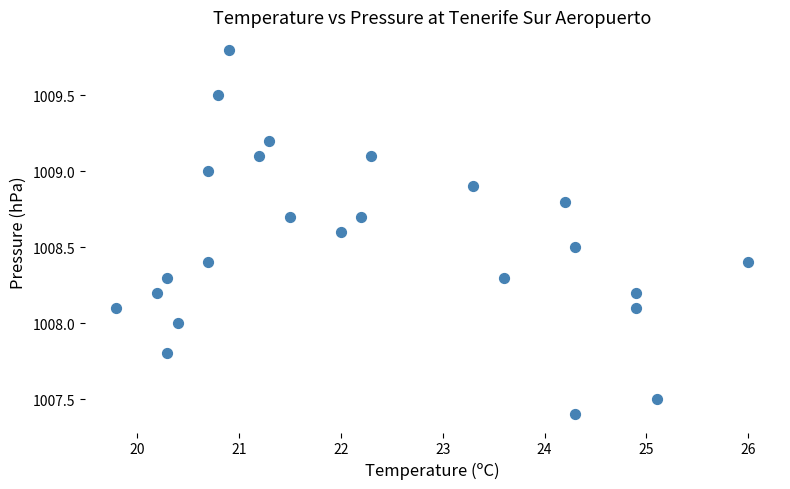

What is the range of Y values (max minus min)?

2.4